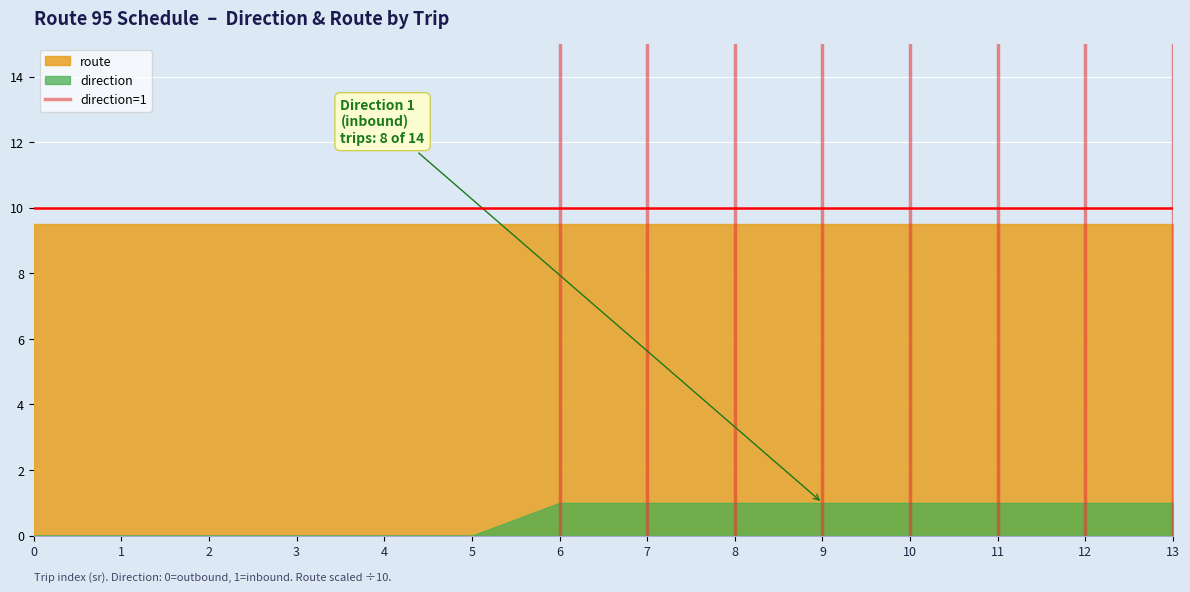

True or false: direction and route cross at least once.

False